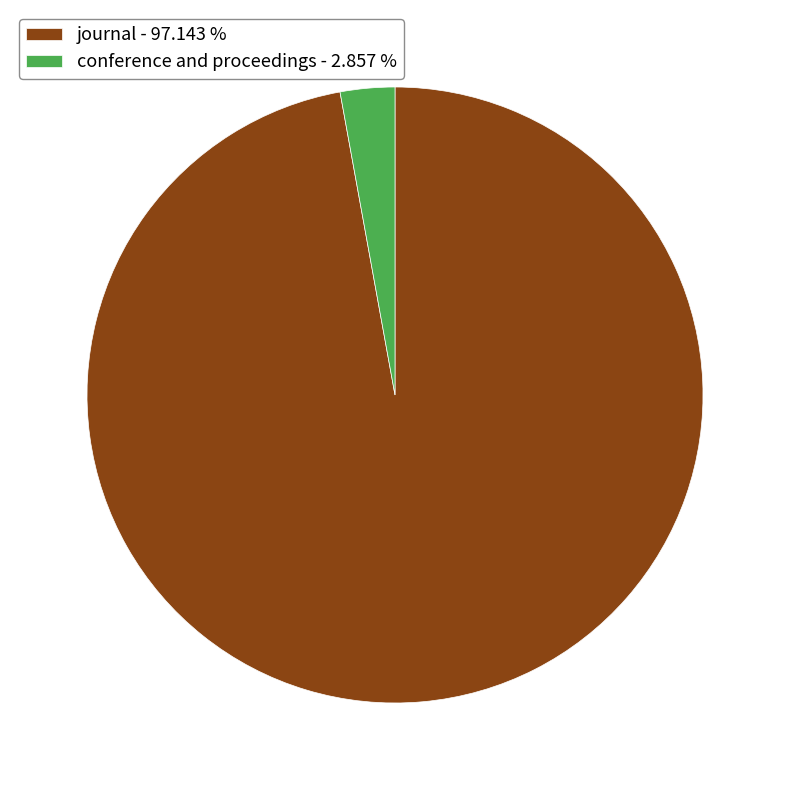

Between journal - 97.143 % and conference and proceedings - 2.857 %, which is larger?

journal - 97.143 %